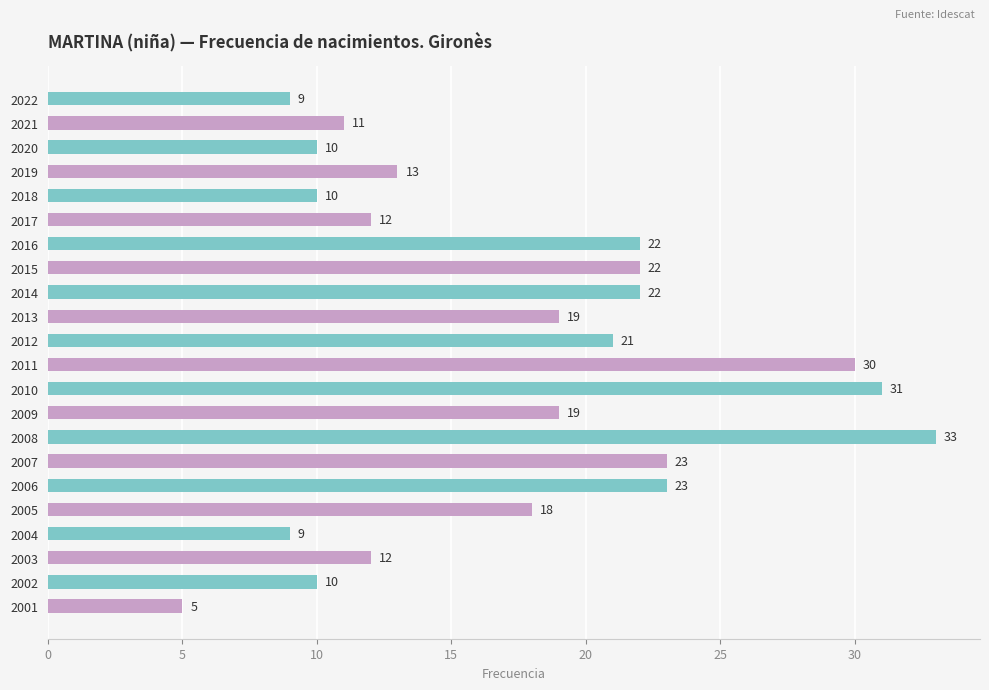

Reading bottom to top, list all the values displayed in this chart.

5	10	12	9	18	23	23	33	19	31	30	21	19	22	22	22	12	10	13	10	11	9